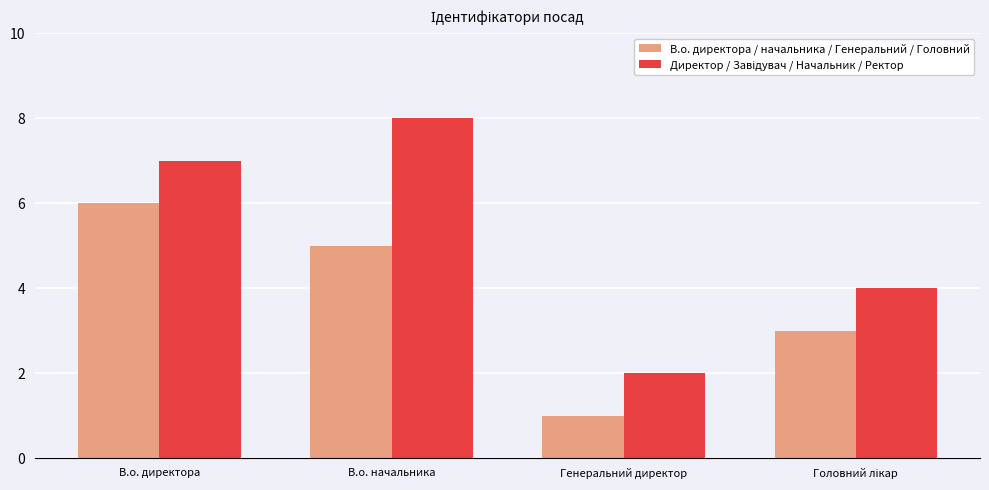

What is the sum of all В.о. директора / начальника / Генеральний / Головний values?

15